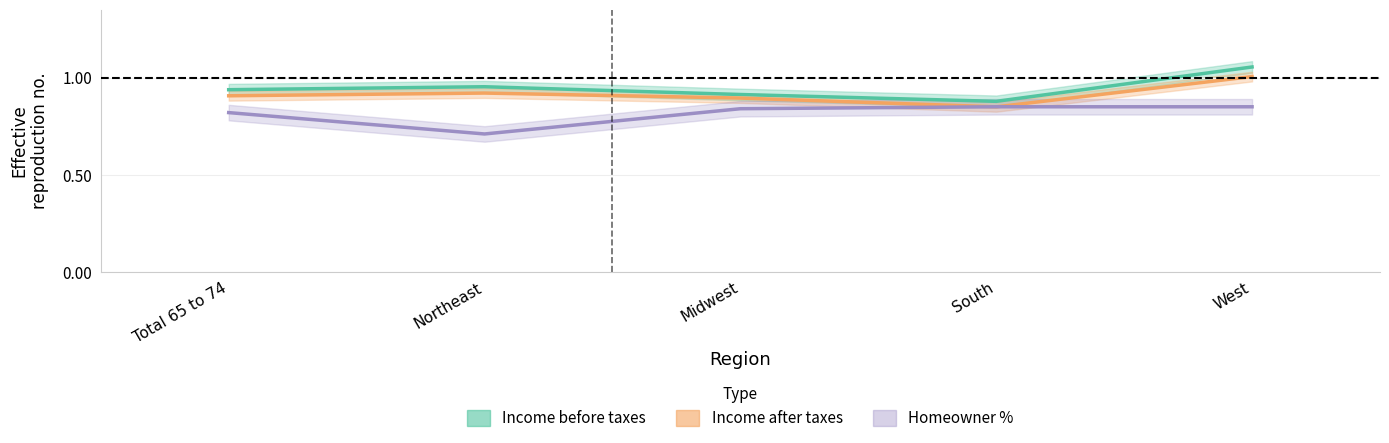

Which series has the largest range (max minus min)?

Income before taxes